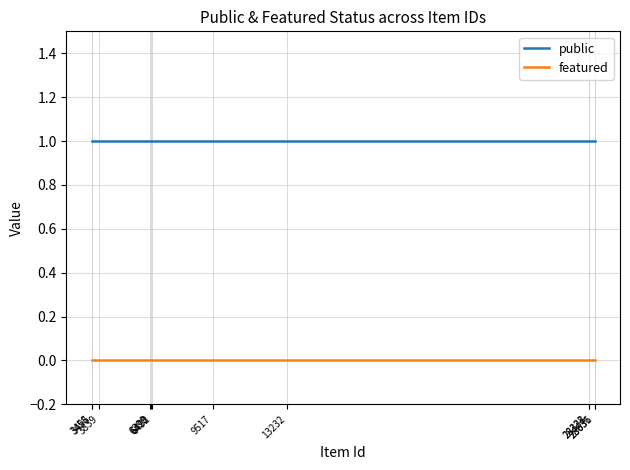

Which series has the largest total across all categories?

public